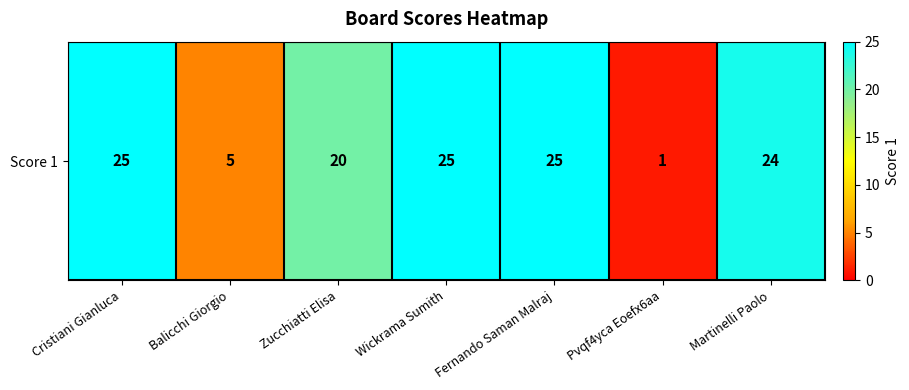

True or false: the data shows 8 at Balicchi Giorgio.

False